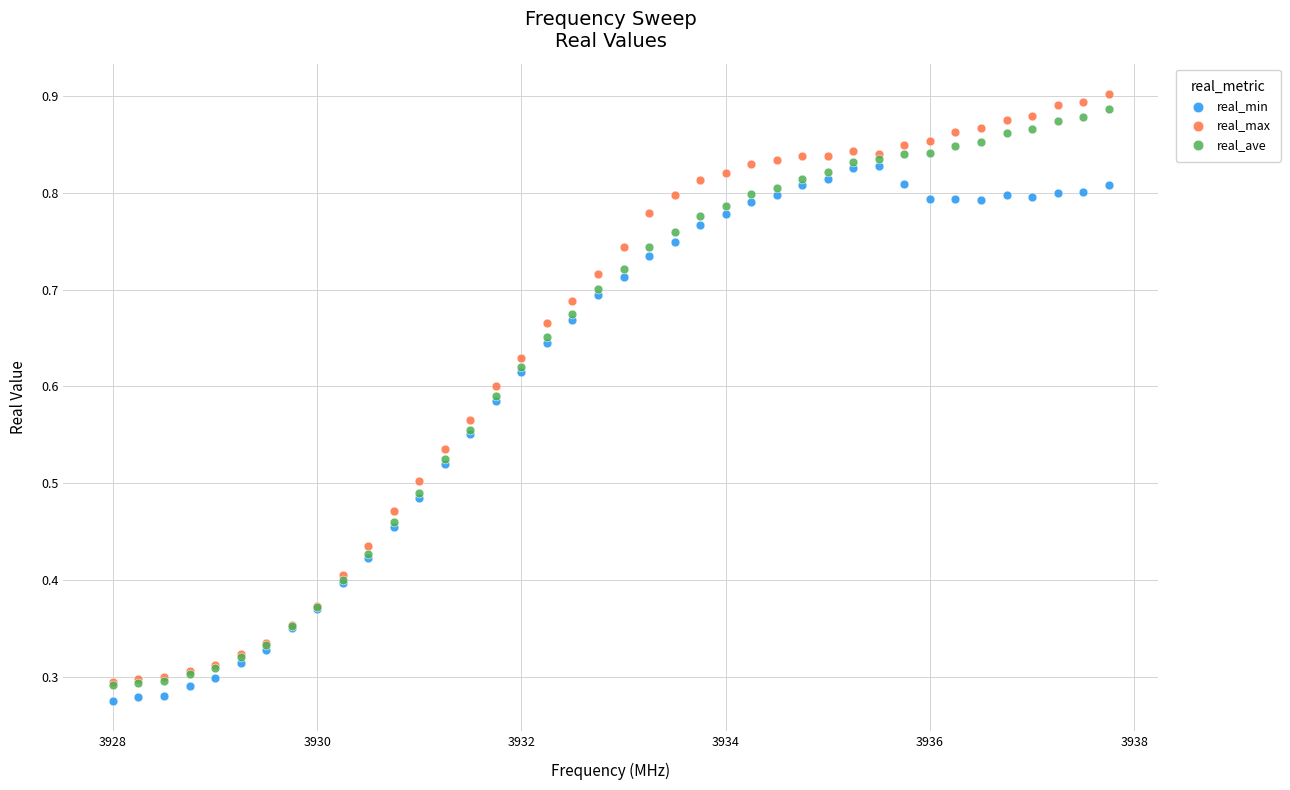

What are all the series names shown in the legend?

real_min, real_max, real_ave